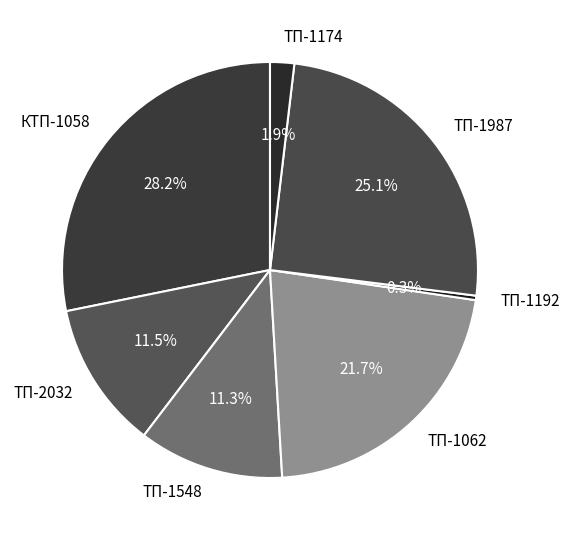

Does ТП-1192 represent more than half of the total?

No